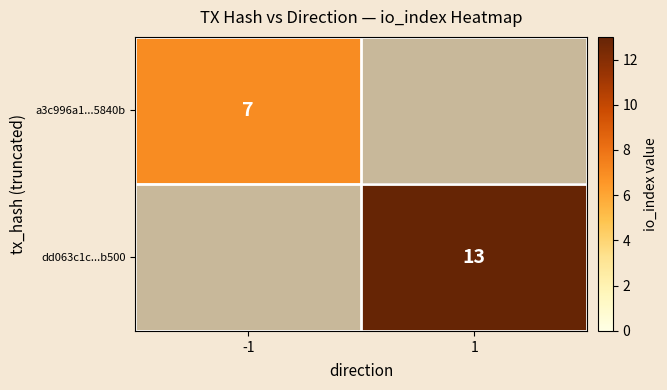

Is it true that a3c996a1...5840b equals 4 at -1?

False